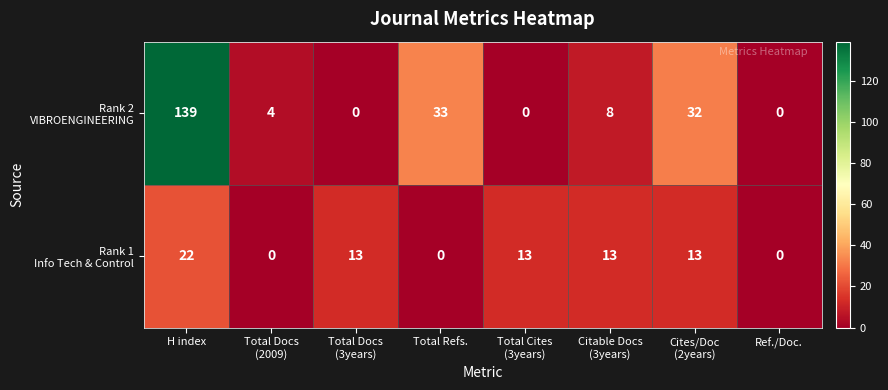

What is the spread (max minus min) of values at Total Docs
(3years)?

13